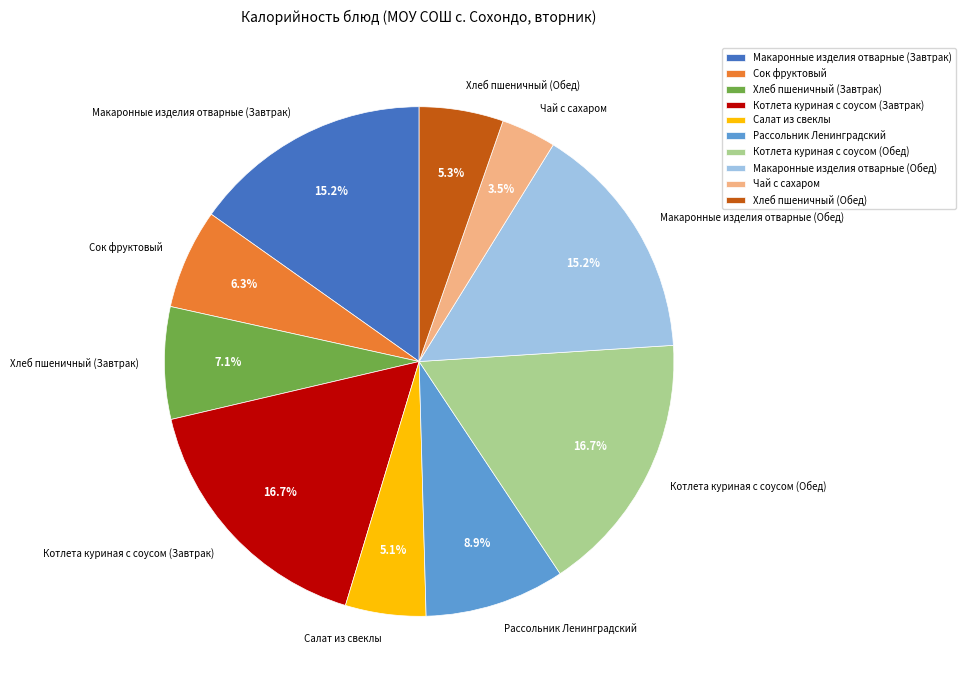

Which slice is the smallest?

Чай с сахаром